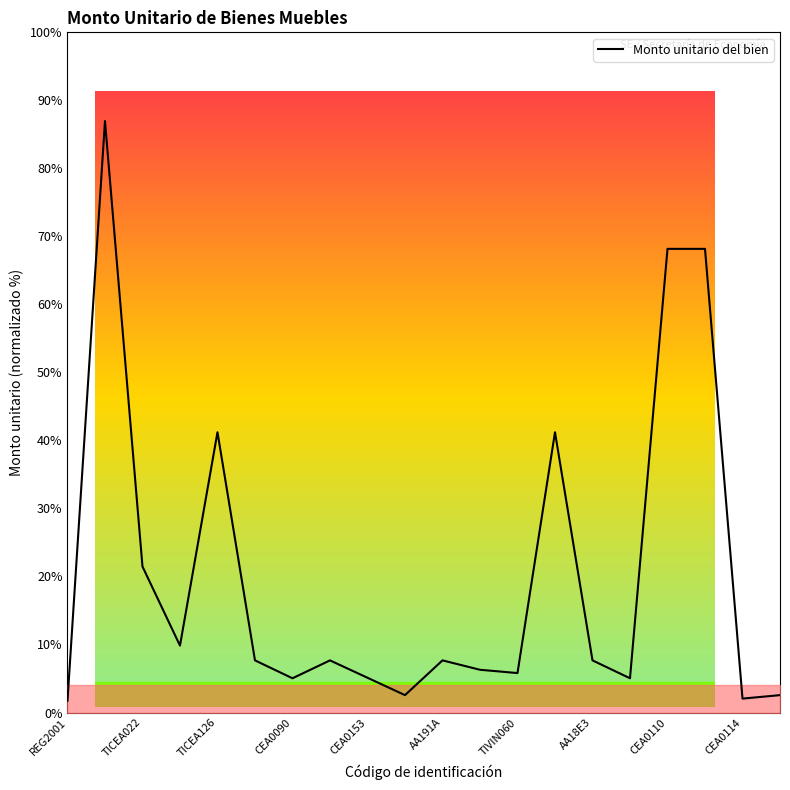

How many lines are shown in the chart?

1